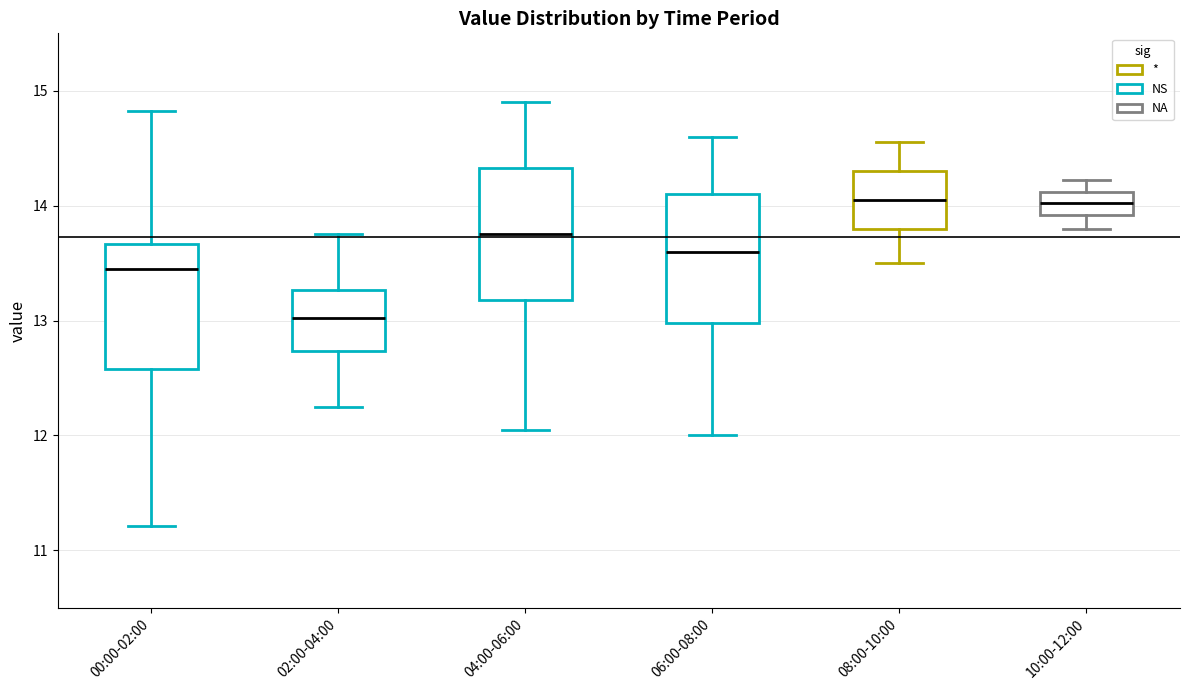

Where is the upper edge of the box for 06:00-08:00 on the y-axis? The values are not printed on the chart, so give them approximately, as read against the axis.

14.1